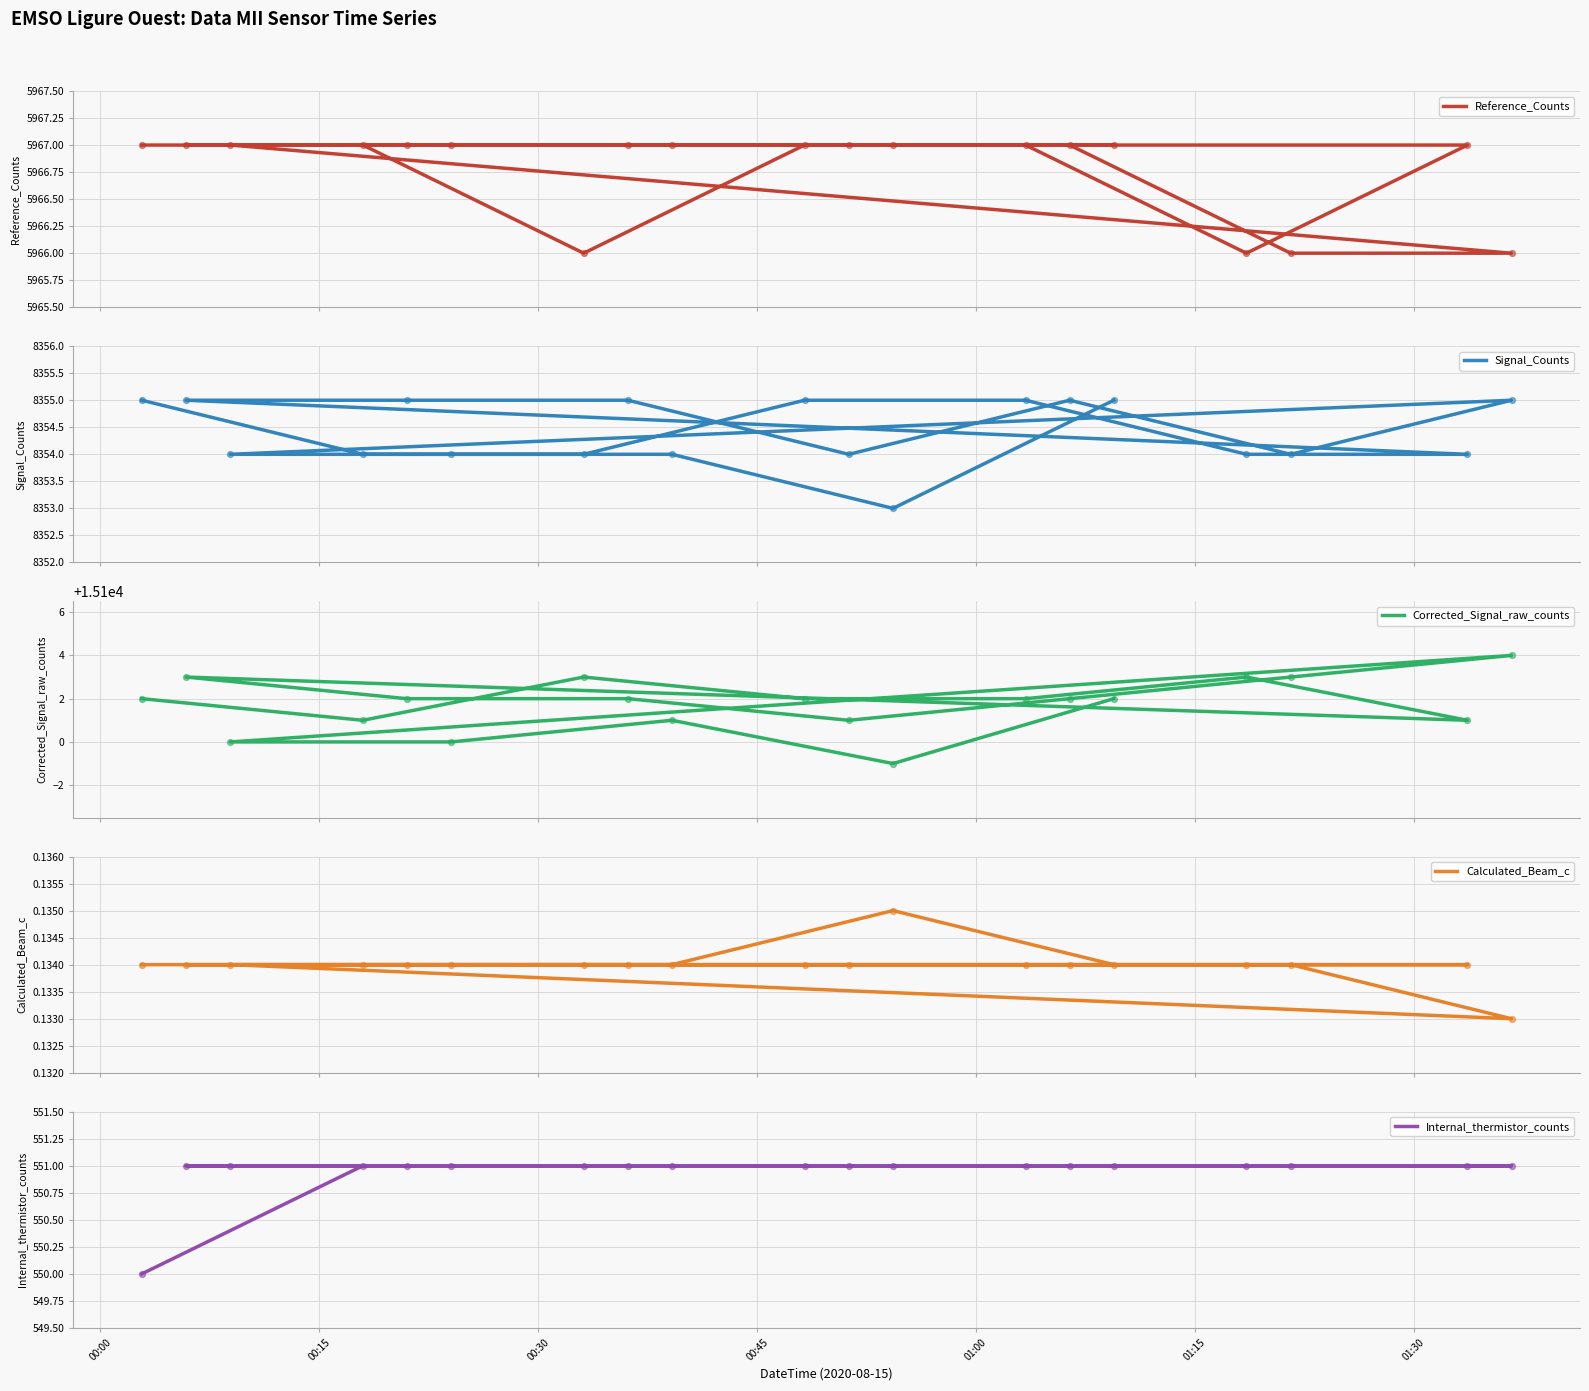

Is the value of Signal_Counts at 00:00 greater than the value of Internal_thermistor_counts at 7?

Yes